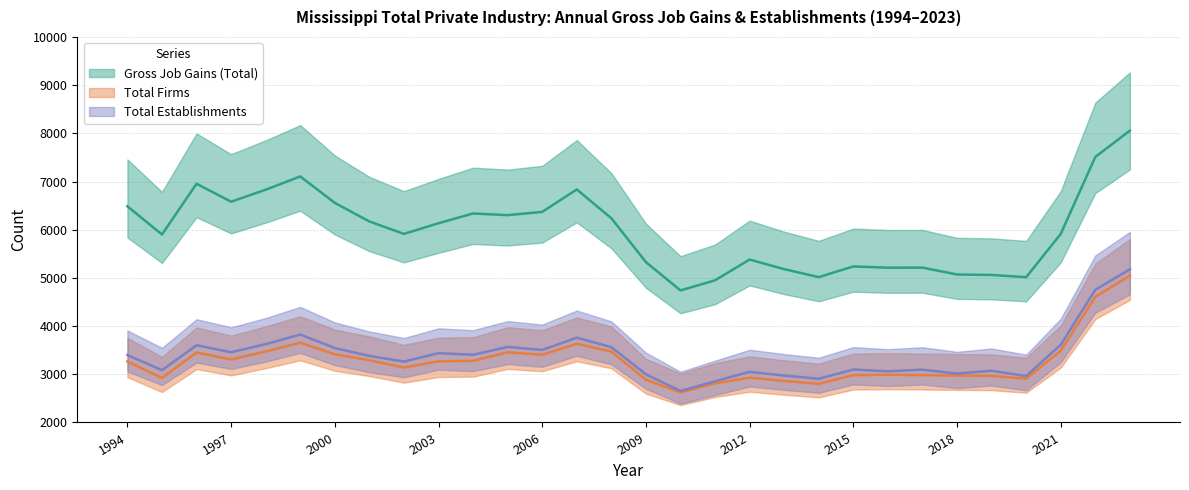

True or false: Total Firms and Total Establishments intersect in this chart.

False